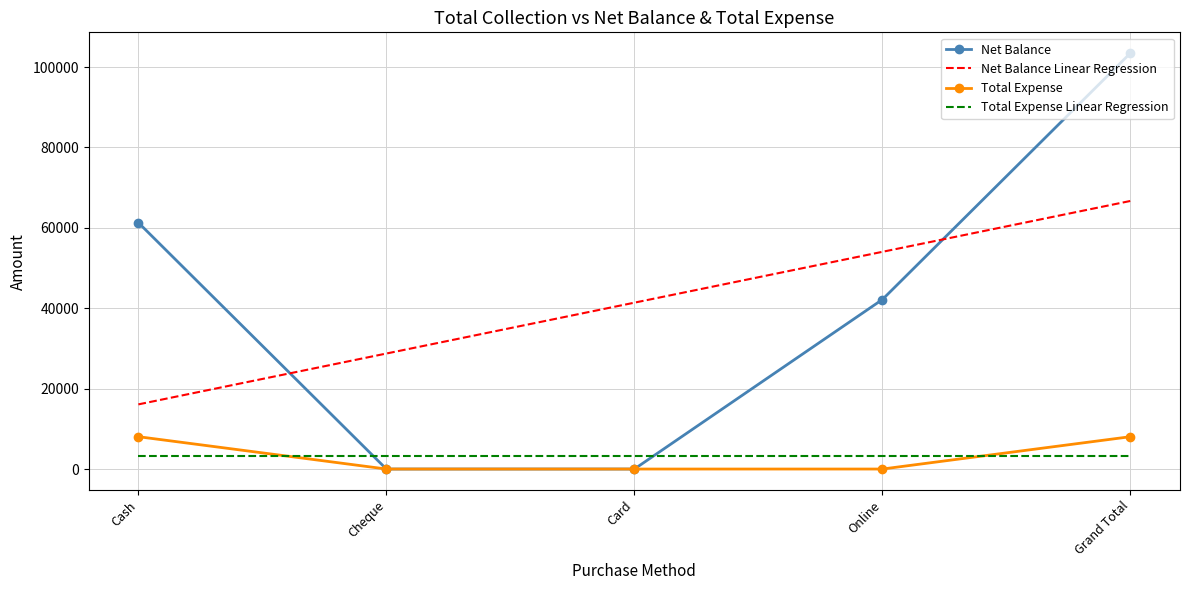

Reading left to right, what are all the values shown in this chart?

Net Balance: 61289.0	0.0	0.0	42167.0	103456.0
Net Balance Linear Regression: 16082.2	28732.3	41382.4	54032.5	66682.6
Total Expense: 8044.0	0.0	0.0	0.0	8044.0
Total Expense Linear Regression: 3217.6	3217.6	3217.6	3217.6	3217.6